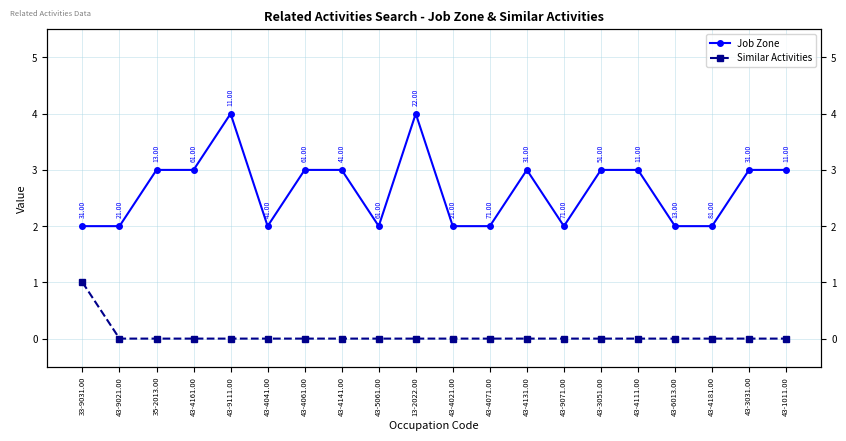

Does the chart have visible grid lines?

Yes